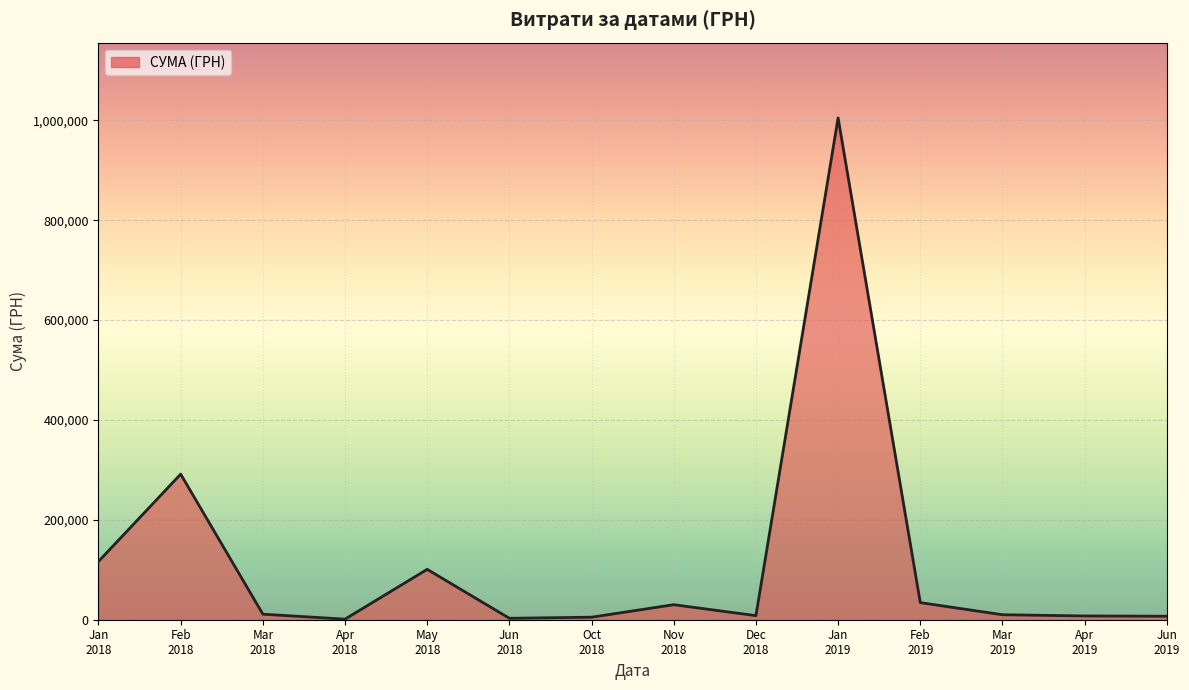

What is the difference between the maximum and minimum values?

1003679.5